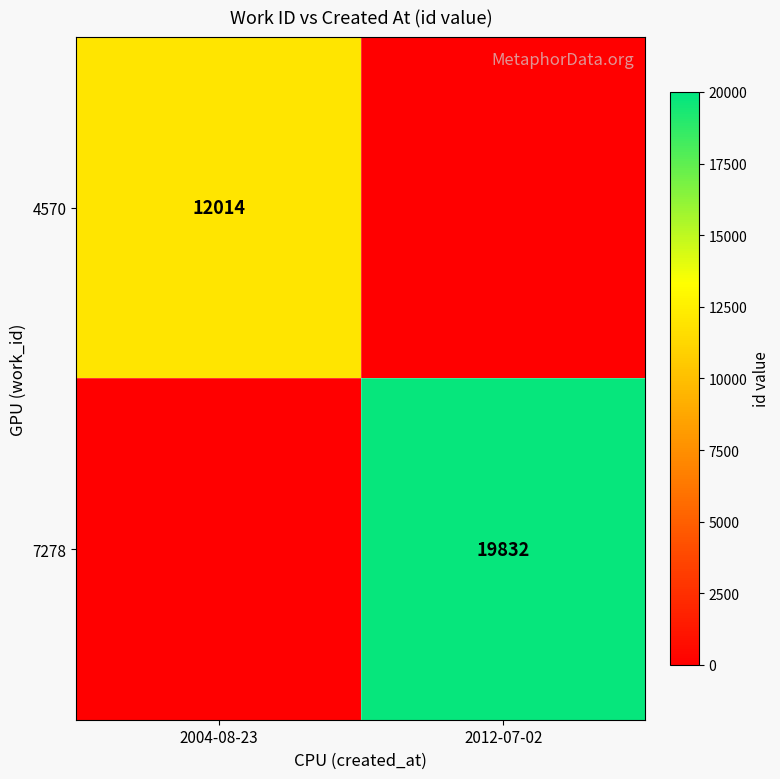

True or false: 7278 has a value of 19832 at 2012-07-02.

True